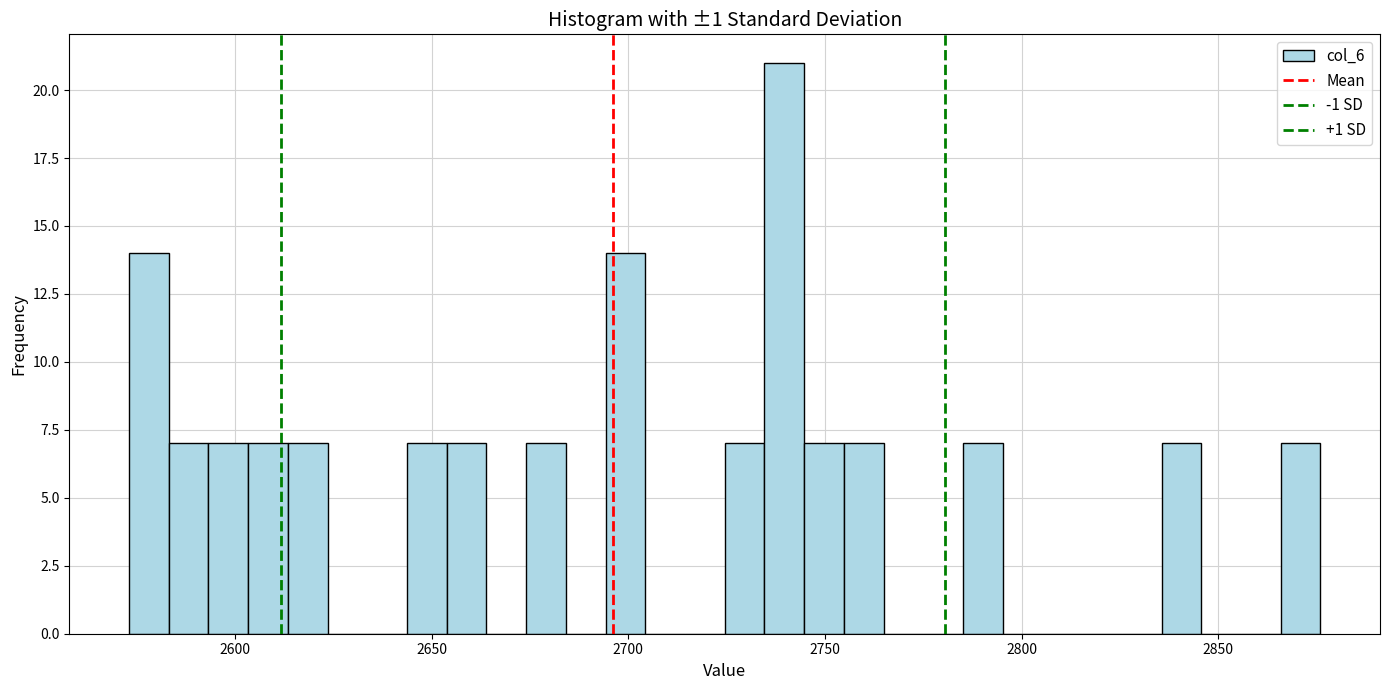

Around what value on the x-axis is the tallest bar? Give the approximate position of its centre, as read against the axis.

2740